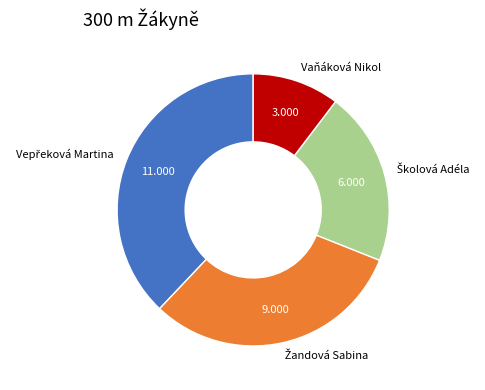

How many segments does this pie chart have?

4